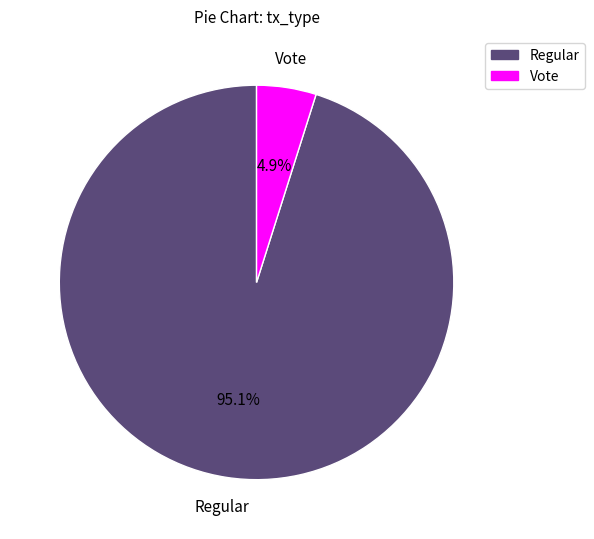

To the nearest percent, what is the difference between the largest and smallest slice percentages?

90%